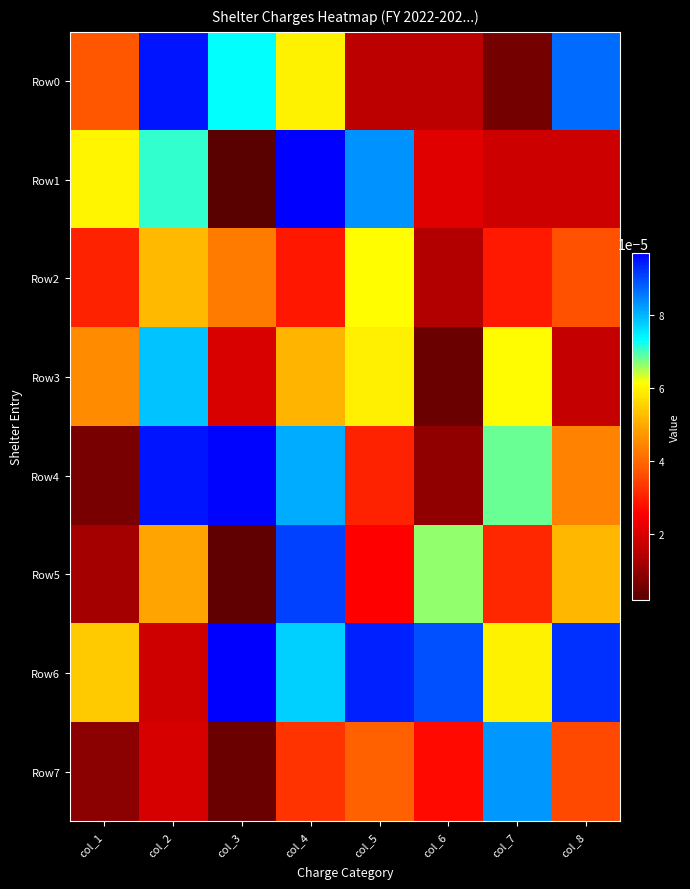

Which series has the widest spread of values?

Row1